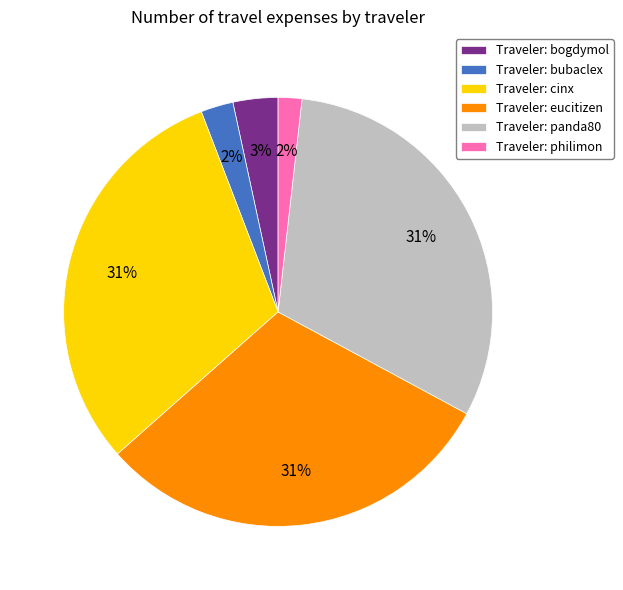

The Traveler: bogdymol slice represents 3% of the pie. True or false?

True